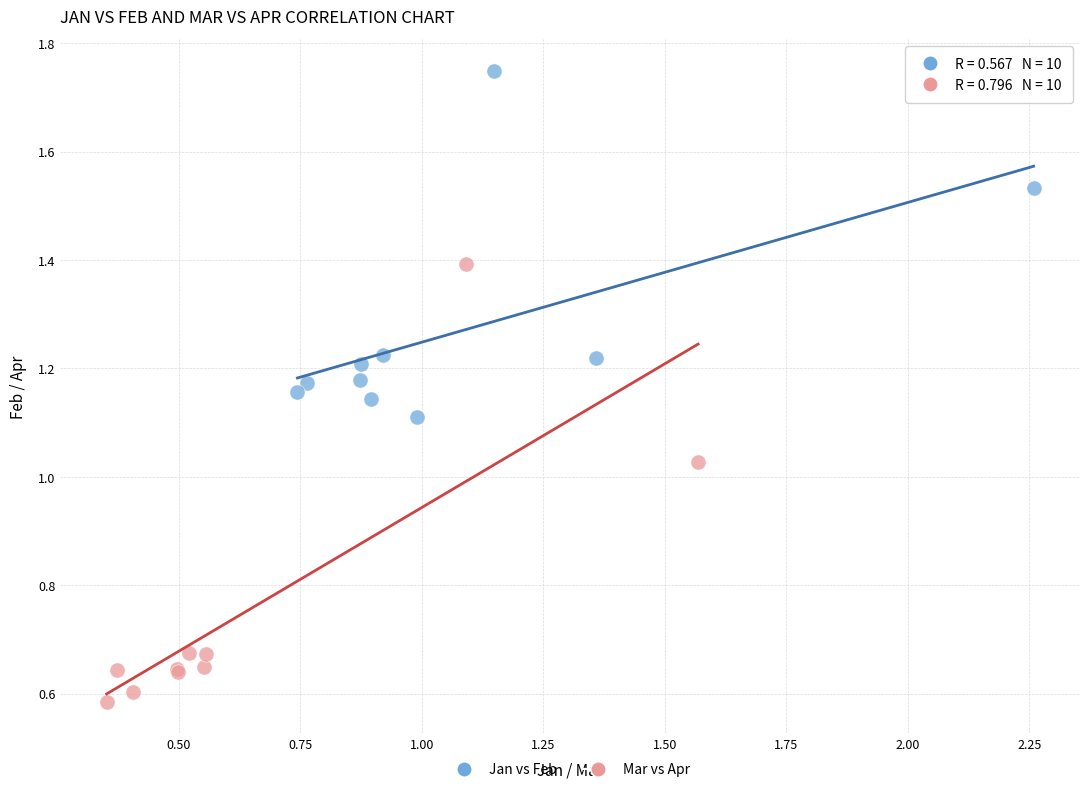

Which series contains the highest Y value?

Jan vs Feb